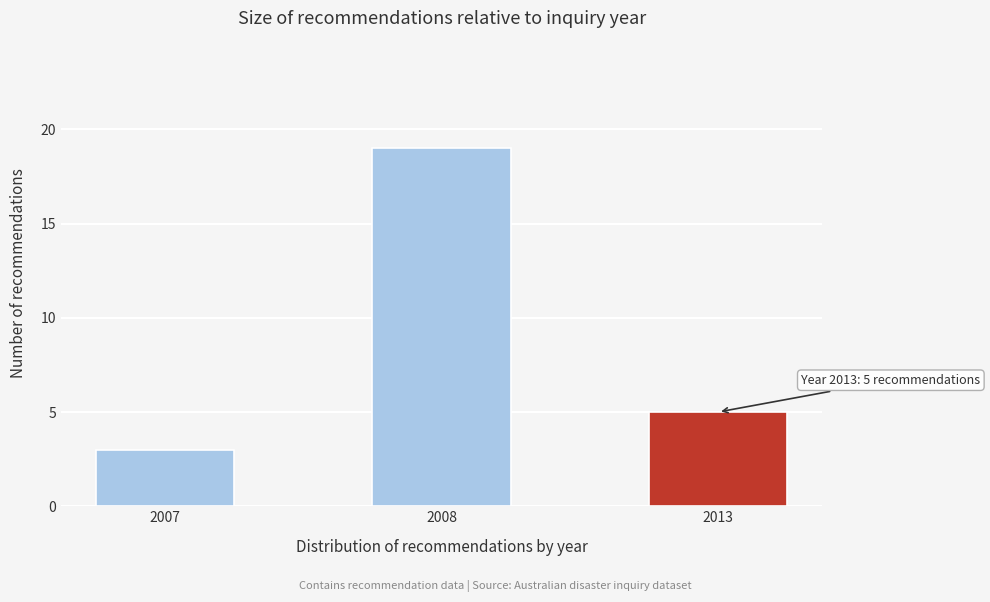

Reading left to right, extract all data points from this chart.

3	19	5